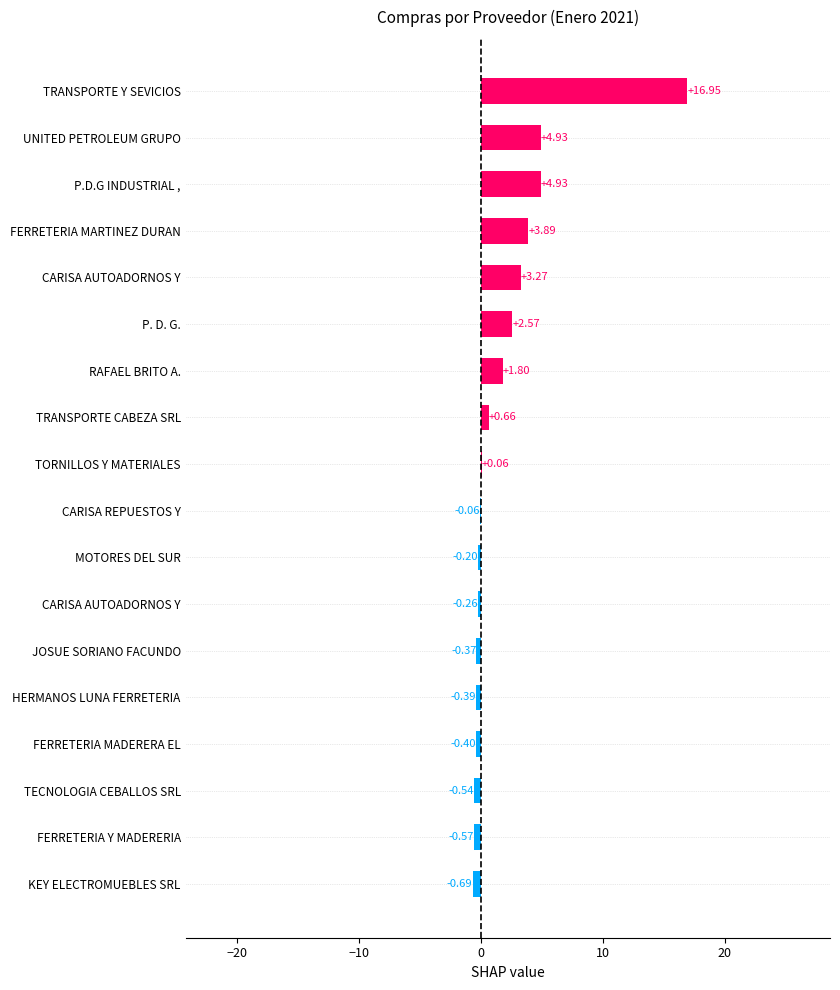

Are the bars horizontal?

Yes